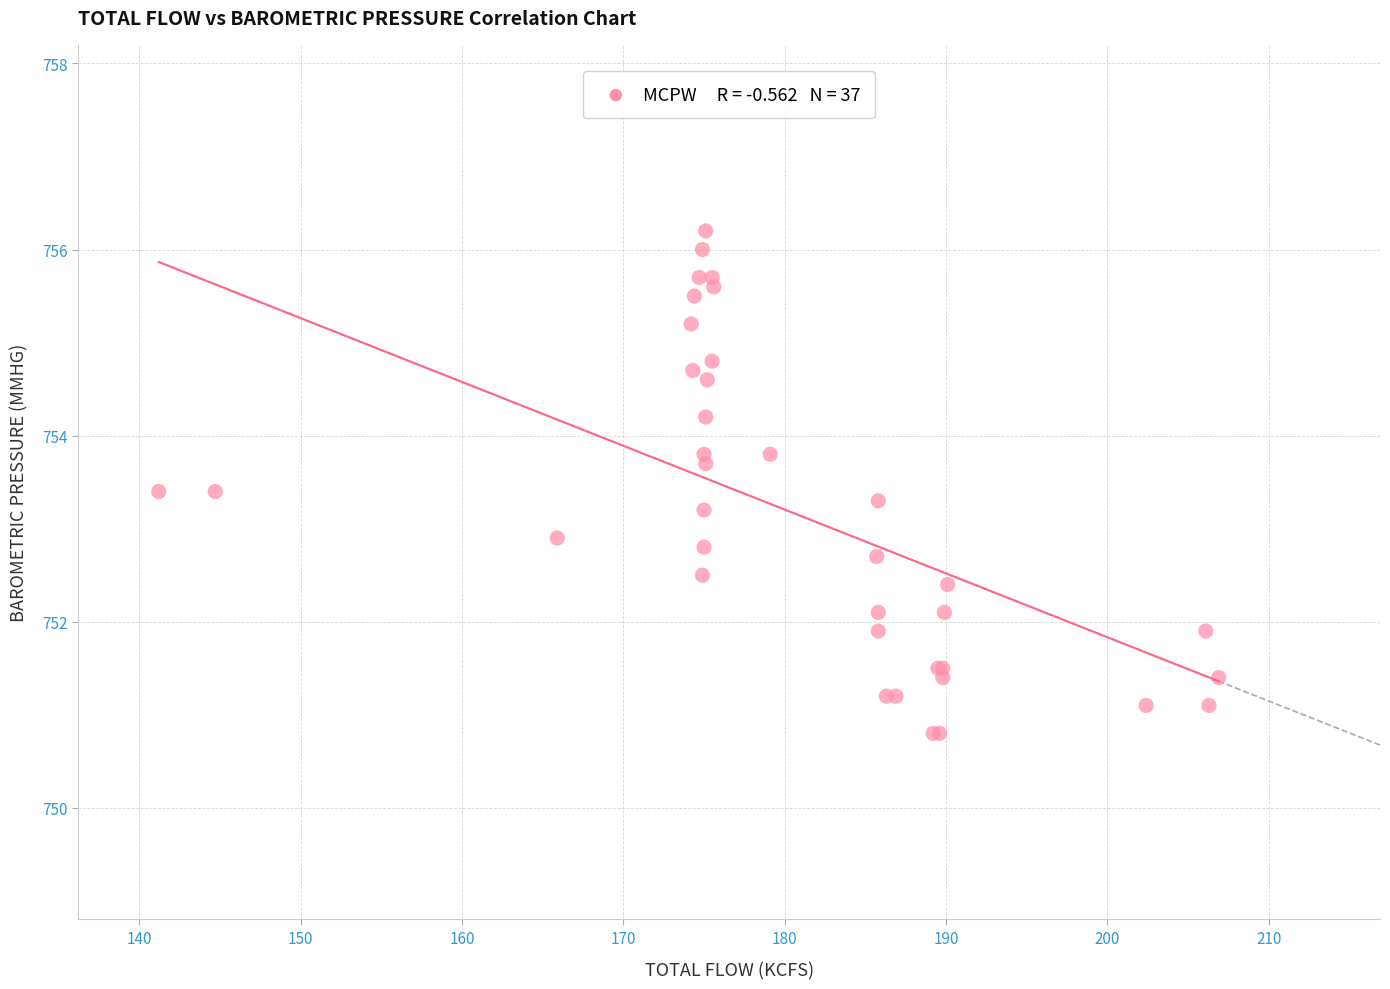

What Y value in the scatter plot is closest to 753?

752.9